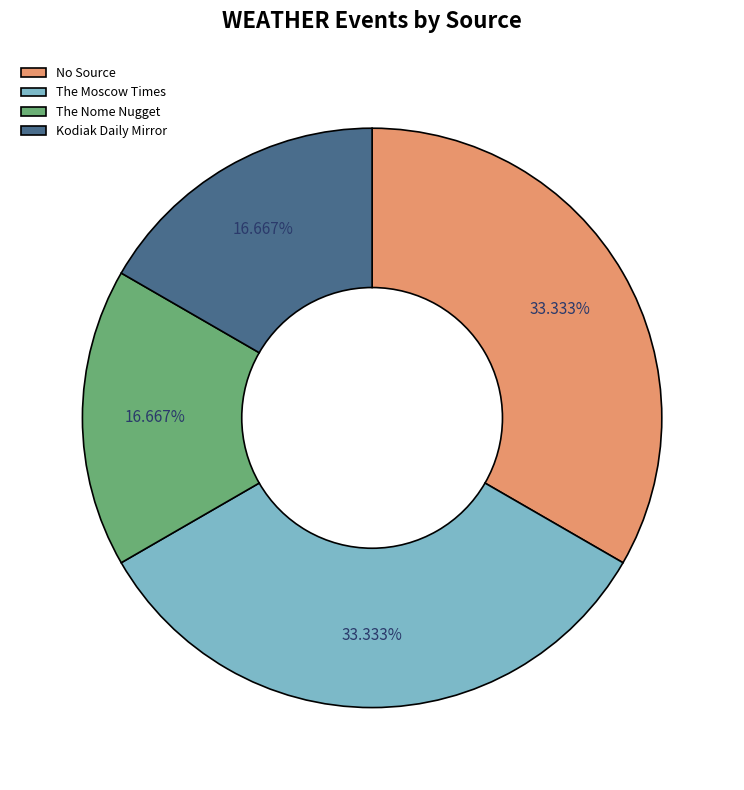

Approximately how many times larger is the value at The Nome Nugget compared to The Moscow Times?

0.5